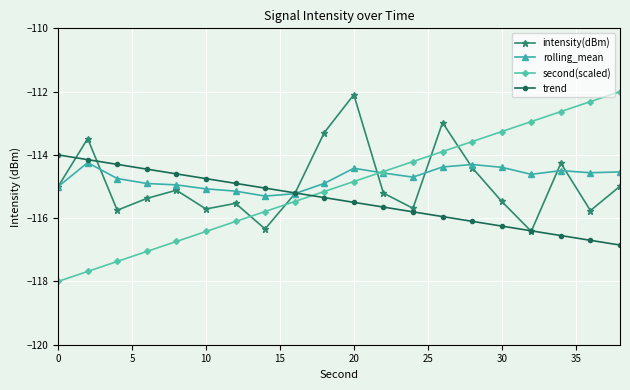

Which series has the widest spread of values?

second(scaled)